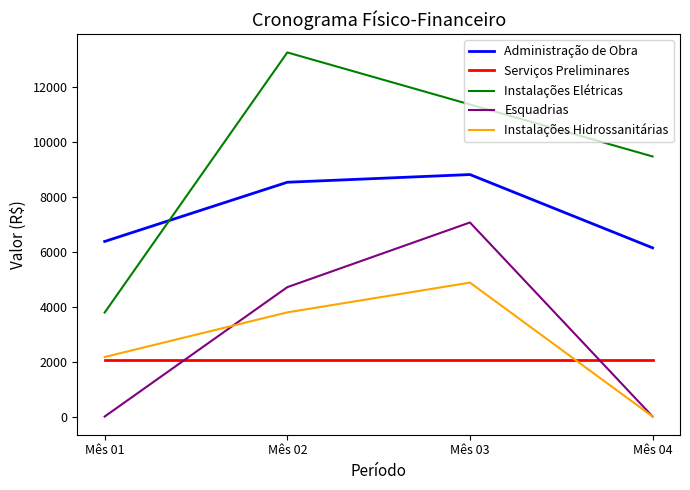

How many values in the Instalações Elétricas series are below 11360?

2